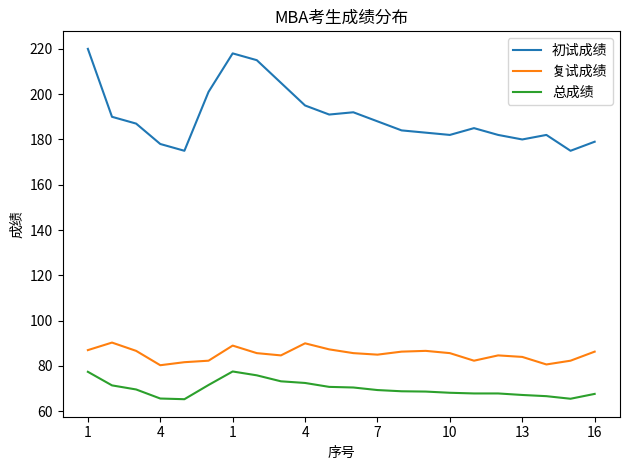

True or false: 总成绩 and 复试成绩 intersect in this chart.

False